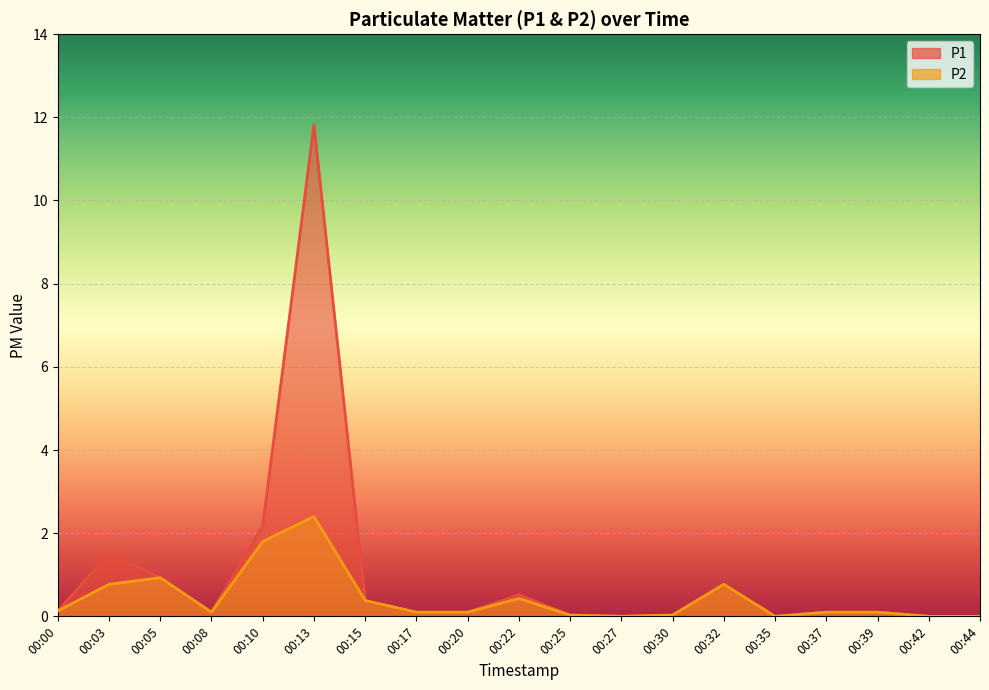

Reading right to left, what are all the values shown in this chart?

P1: 0.0	0.0	0.1	0.1	0.0	0.8	0.0	0.0	0.0	0.5	0.1	0.1	0.4	11.8	2.2	0.1	0.9	1.5	0.1
P2: 0.0	0.0	0.1	0.1	0.0	0.8	0.0	0.0	0.0	0.4	0.1	0.1	0.4	2.4	1.8	0.1	0.9	0.8	0.1